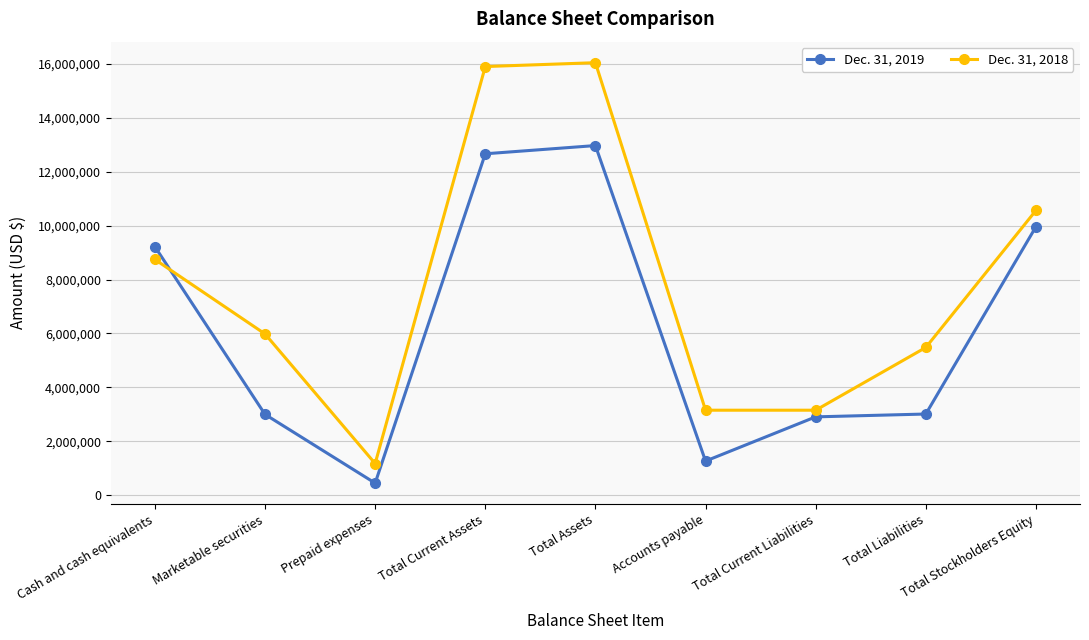

What is the spread (max minus min) of values at Marketable securities?

2984300